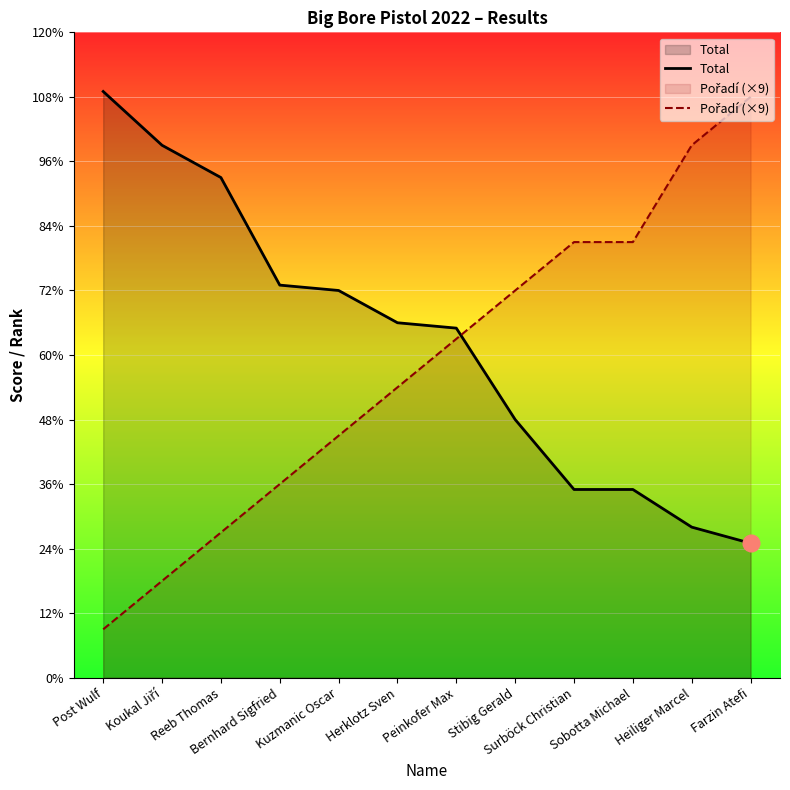

Reading right to left, transcribe all the data shown in this chart.

Total: Farzin Atefi=25	Heiliger Marcel=28	Sobotta Michael=35	Surböck Christian=35	Stibig Gerald=48	Peinkofer Max=65	Herklotz Sven=66	Kuzmanic Oscar=72	Bernhard Sigfried=73	Reeb Thomas=93	Koukal Jiří=99	Post Wulf=109
Pořadí (×9): Farzin Atefi=108	Heiliger Marcel=99	Sobotta Michael=81	Surböck Christian=81	Stibig Gerald=72	Peinkofer Max=63	Herklotz Sven=54	Kuzmanic Oscar=45	Bernhard Sigfried=36	Reeb Thomas=27	Koukal Jiří=18	Post Wulf=9